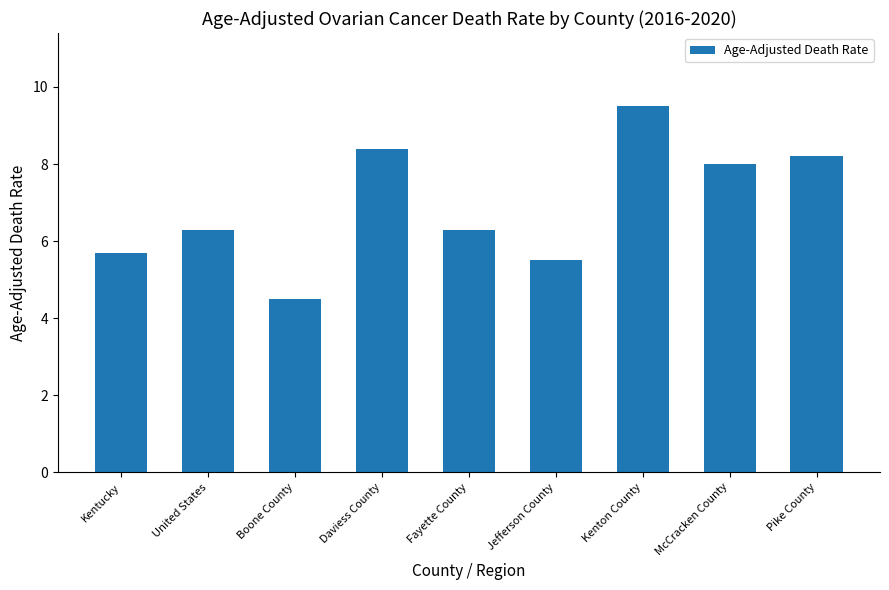

Count the number of categories in the chart.

9